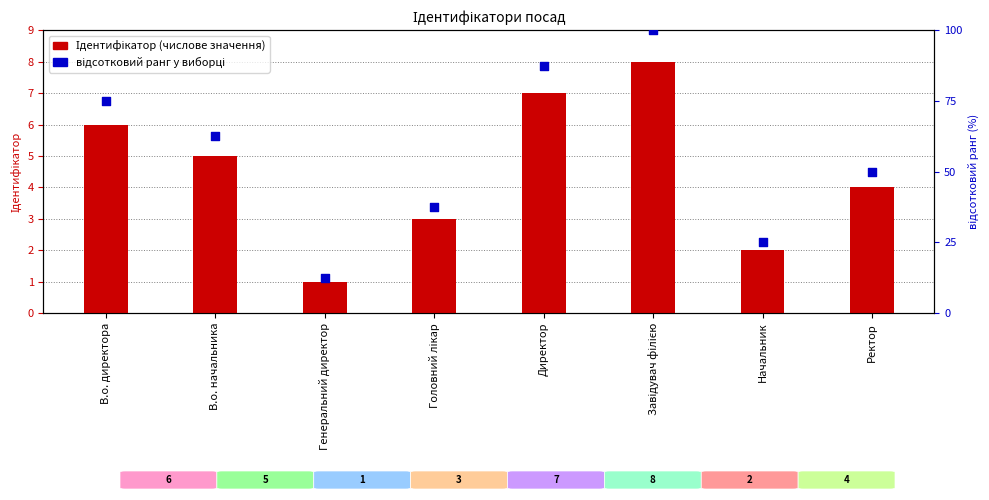

Is the value of Ідентифікатор at В.о. начальника greater than the value of відсотковий ранг at Начальник?

No